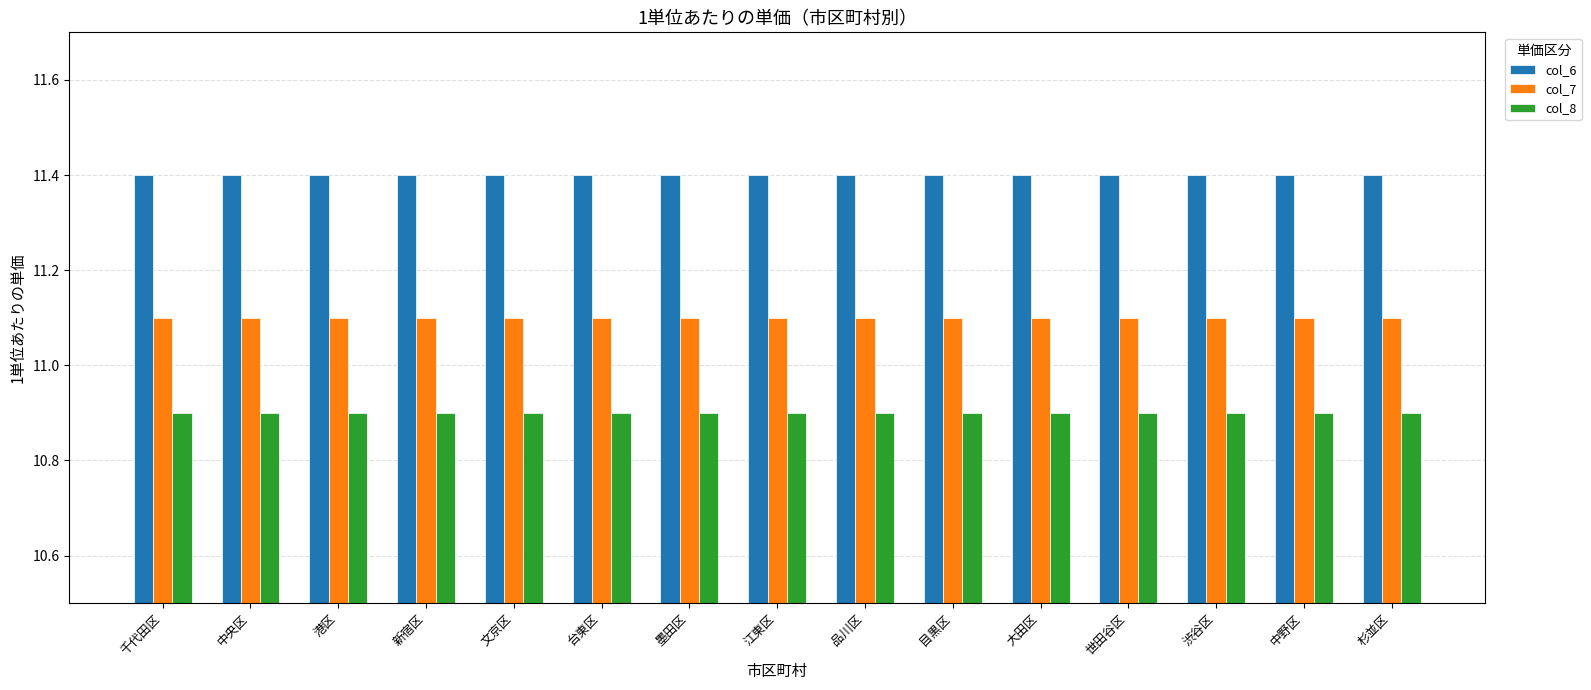

What is the spread (max minus min) of values at 目黒区?

0.5